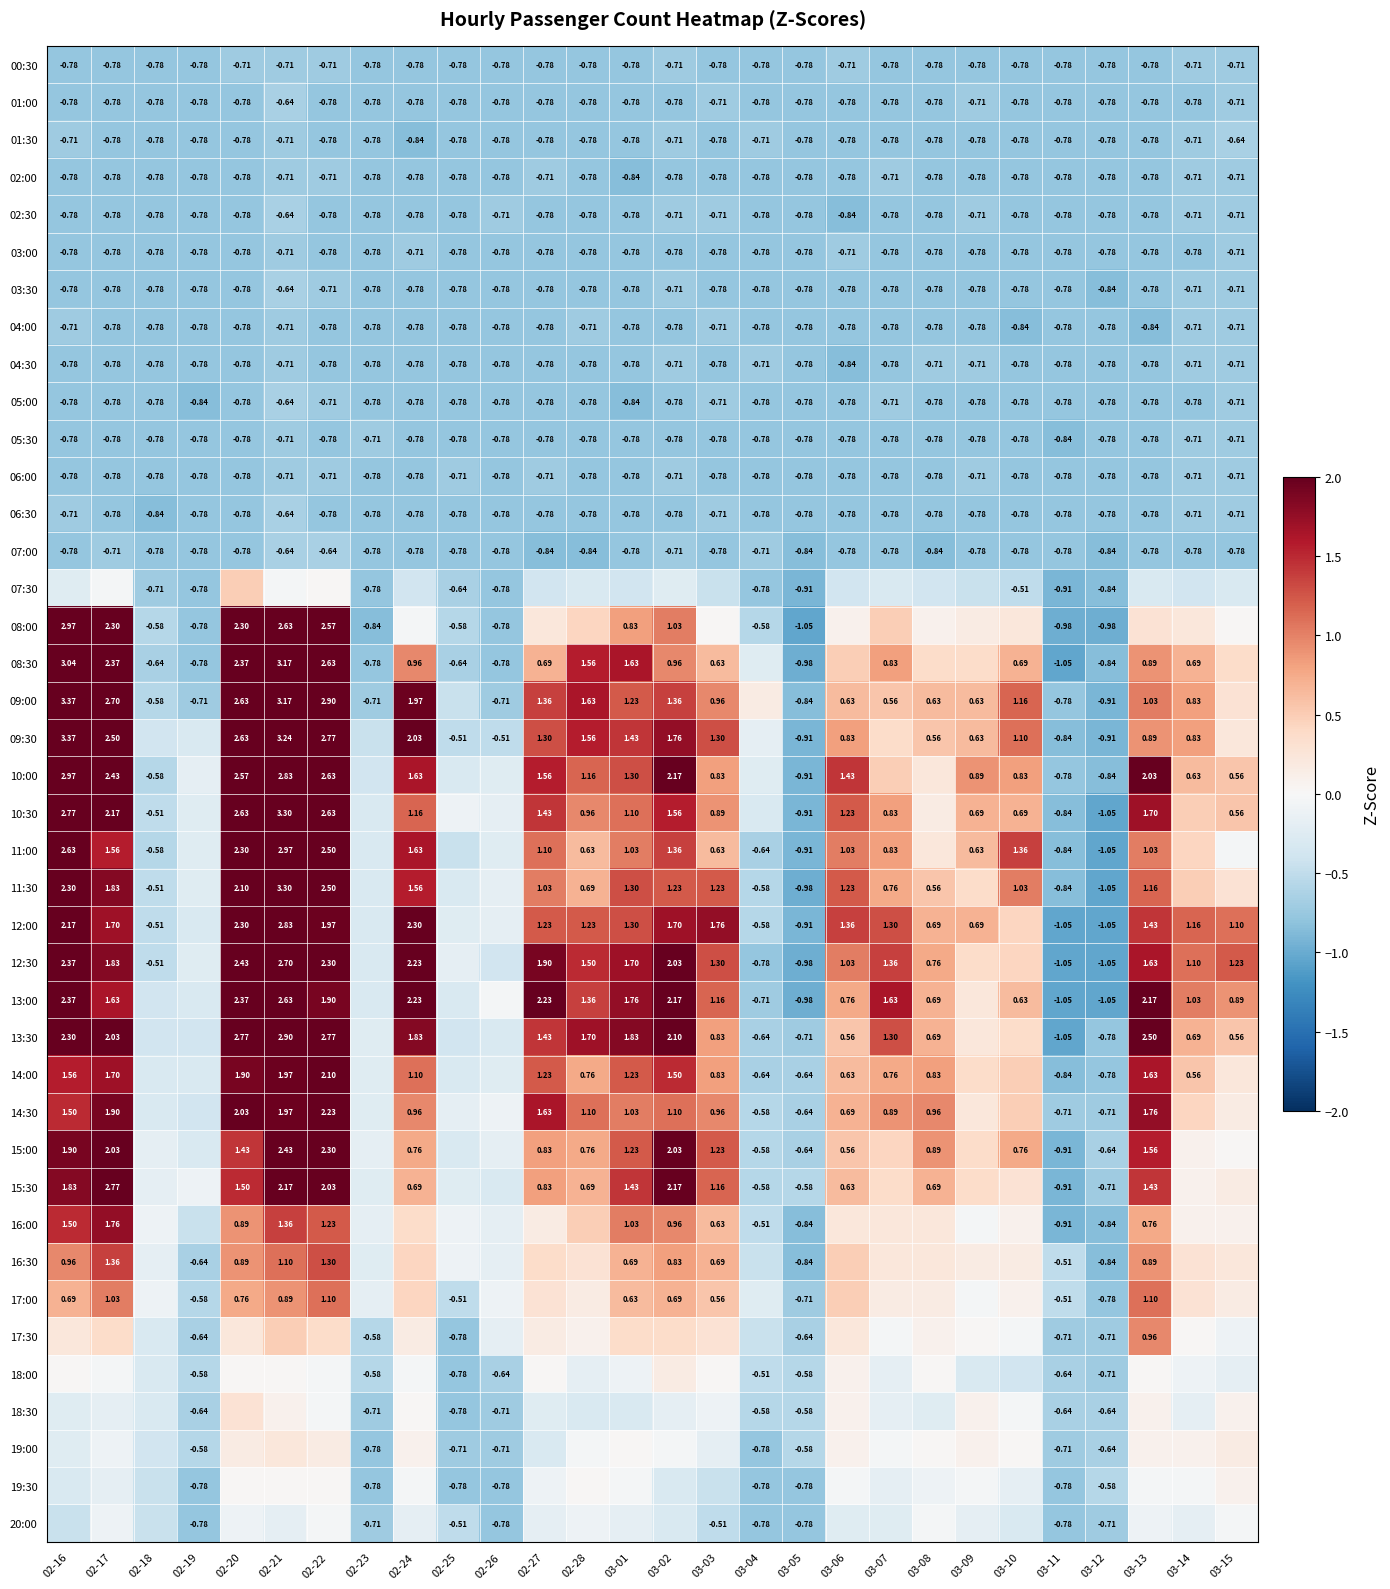

How many values in the 18:30 series exceed 0?

7